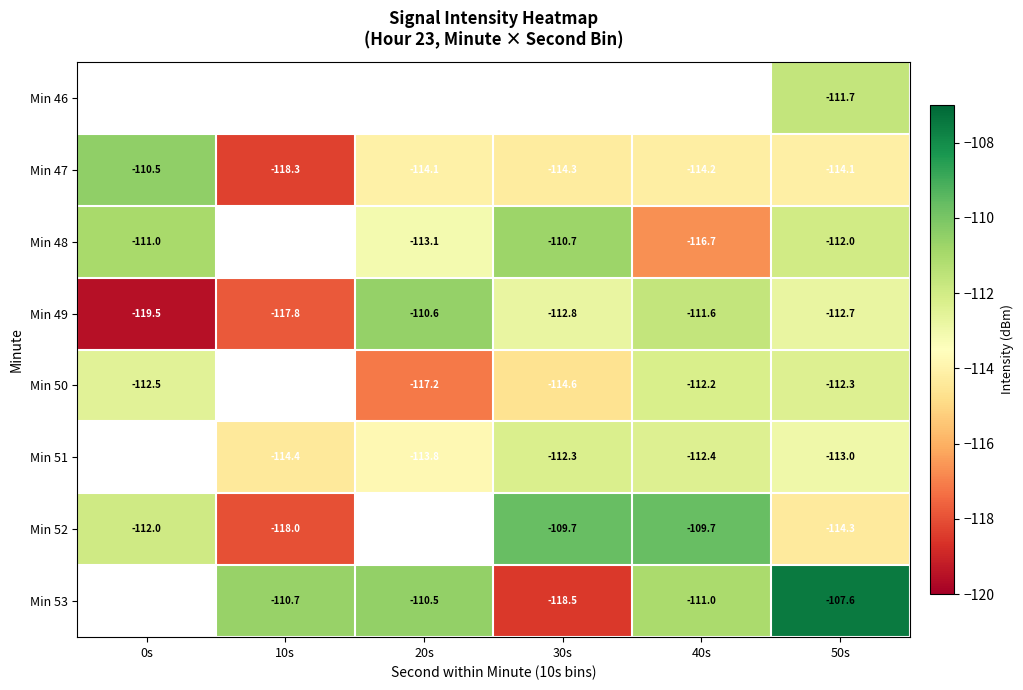

Is the value of Min 53 at 40s greater than the value of Min 51 at 20s?

Yes